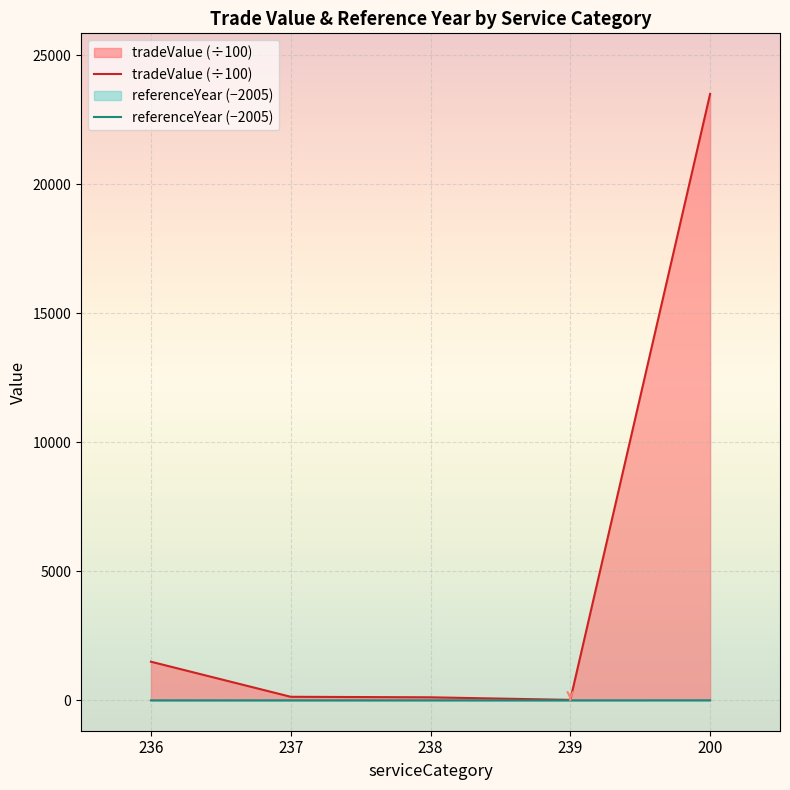

How many lines are shown in the chart?

2